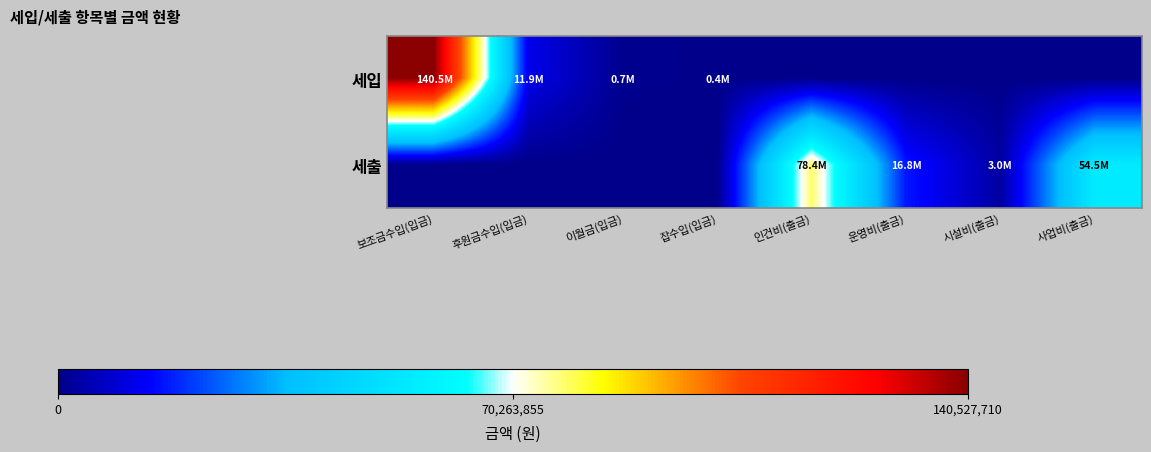

At how many categories does at least one series exceed 20832368?

3